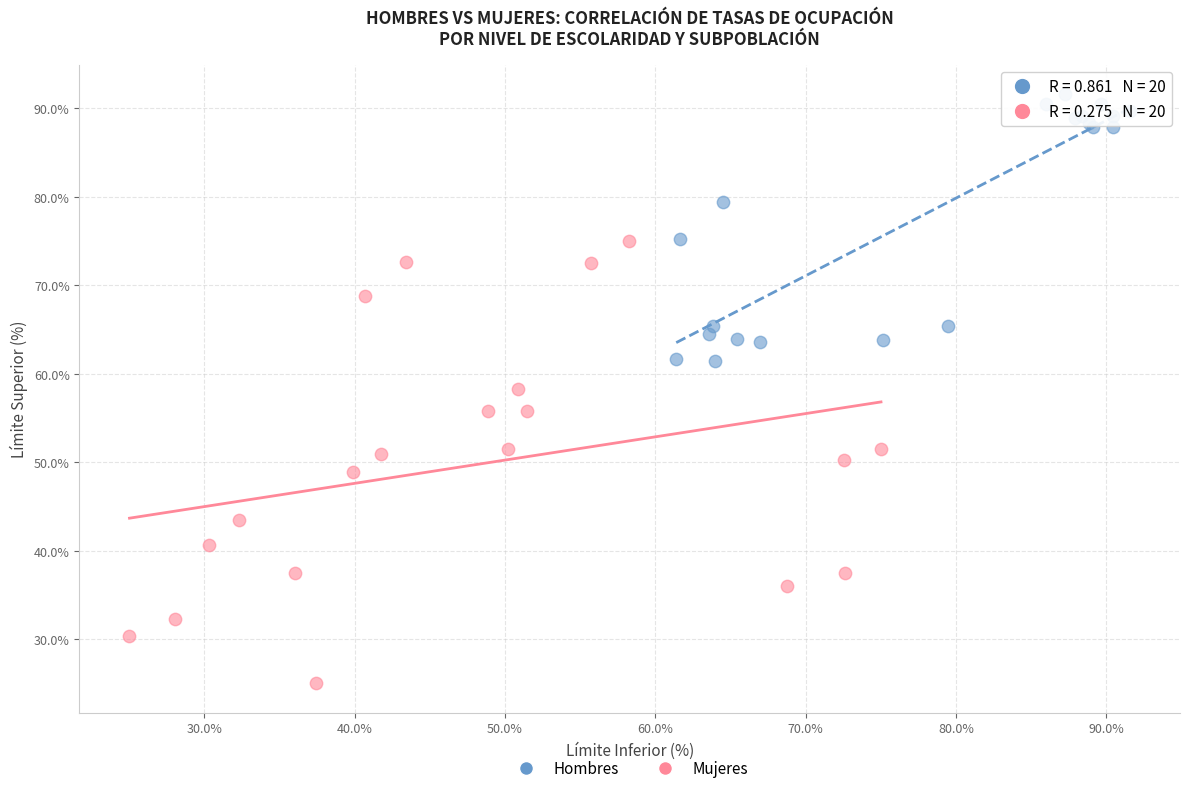

Which series has the largest Y range (max minus min)?

Mujeres